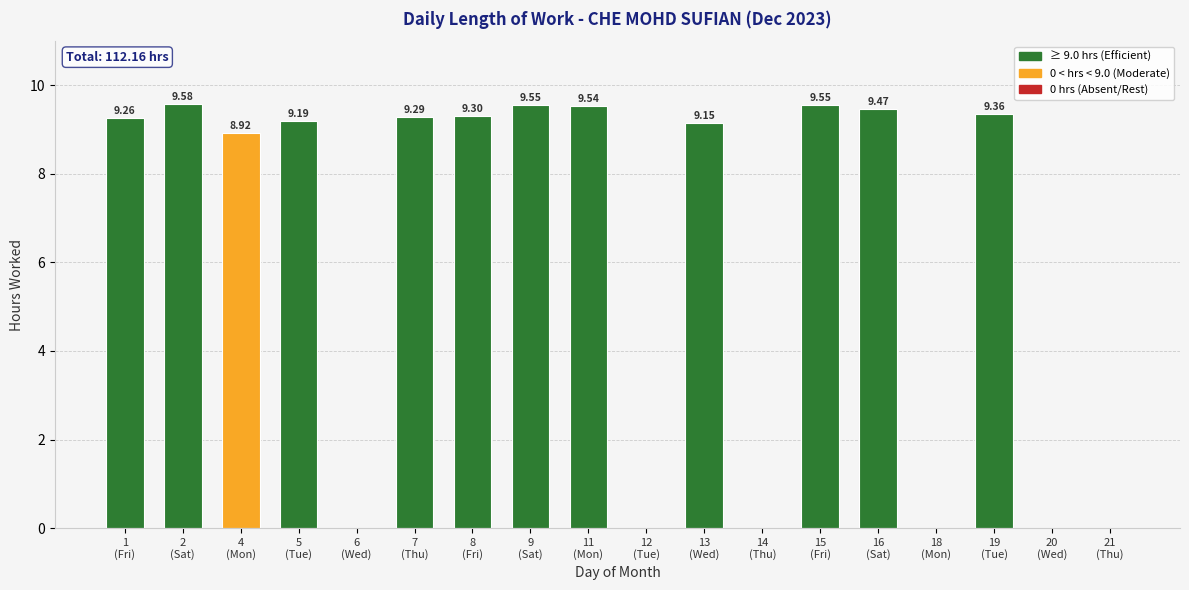

The chart shows a value of 0.0 at 20
(Wed). True or false?

True